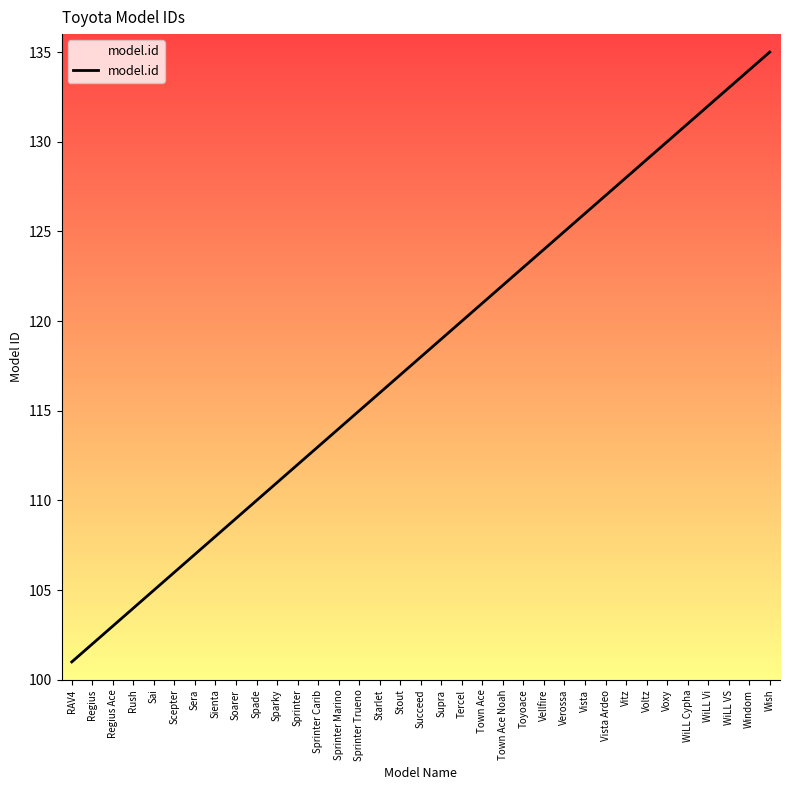

What is the change in value from Scepter to Toyoace?

+17